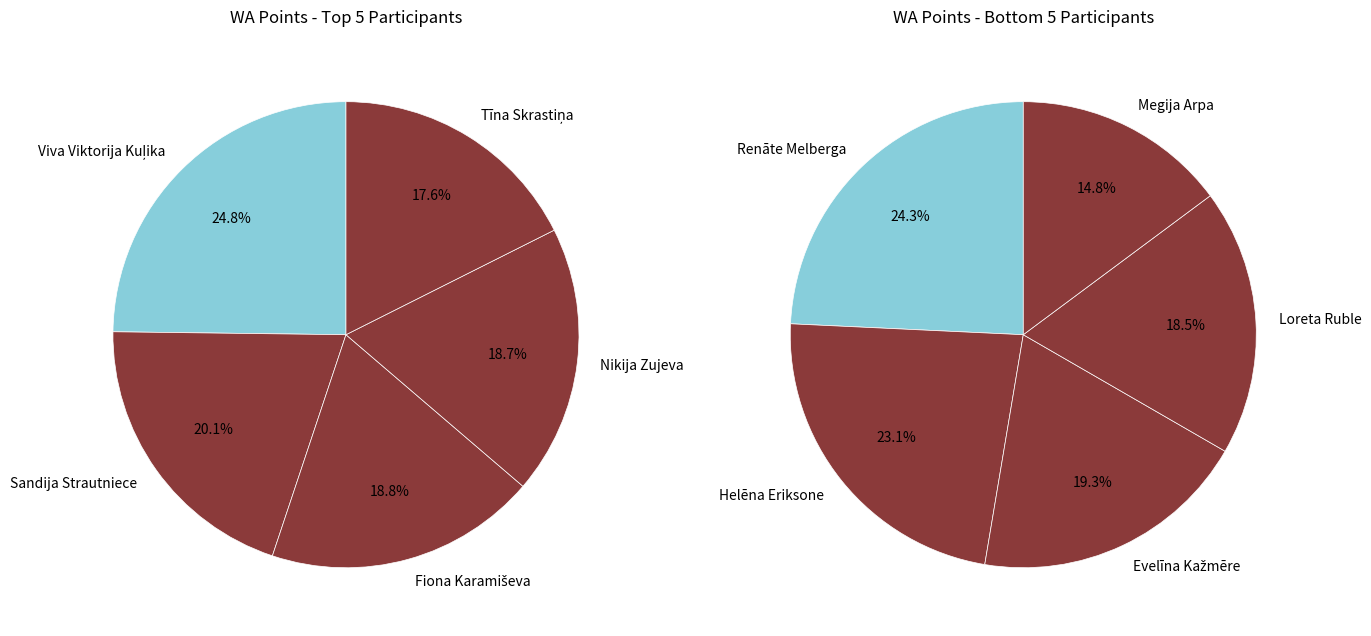

The Helēna Eriksone slice represents 22% of the pie. True or false?

False